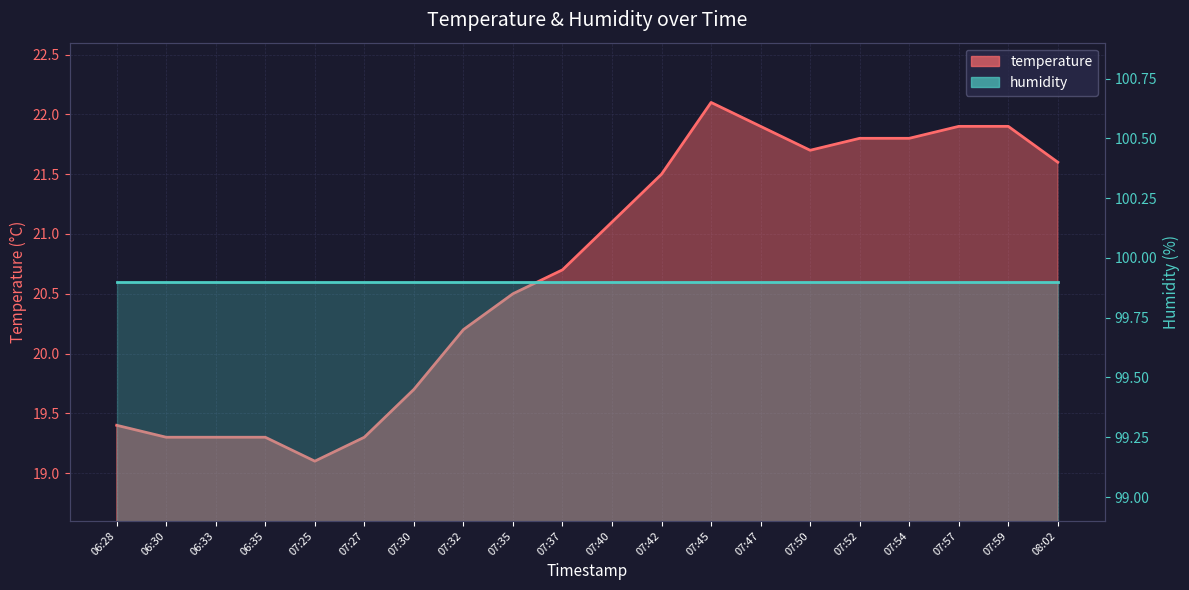

What is the value of the 3rd point from the left?

19.3